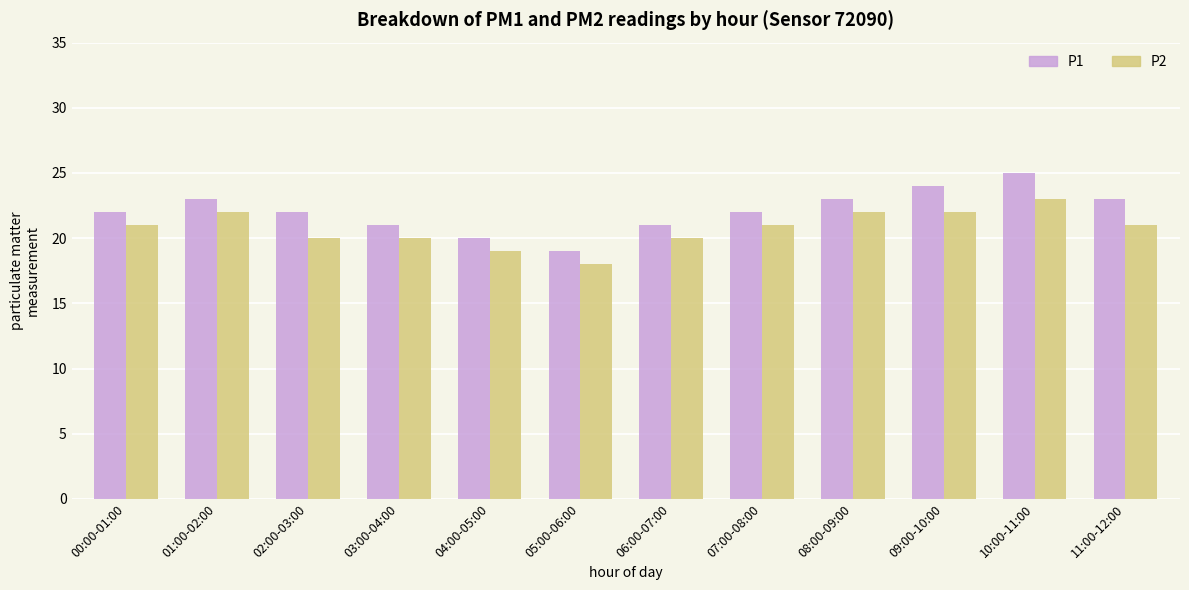

How many data points does each series have?

12